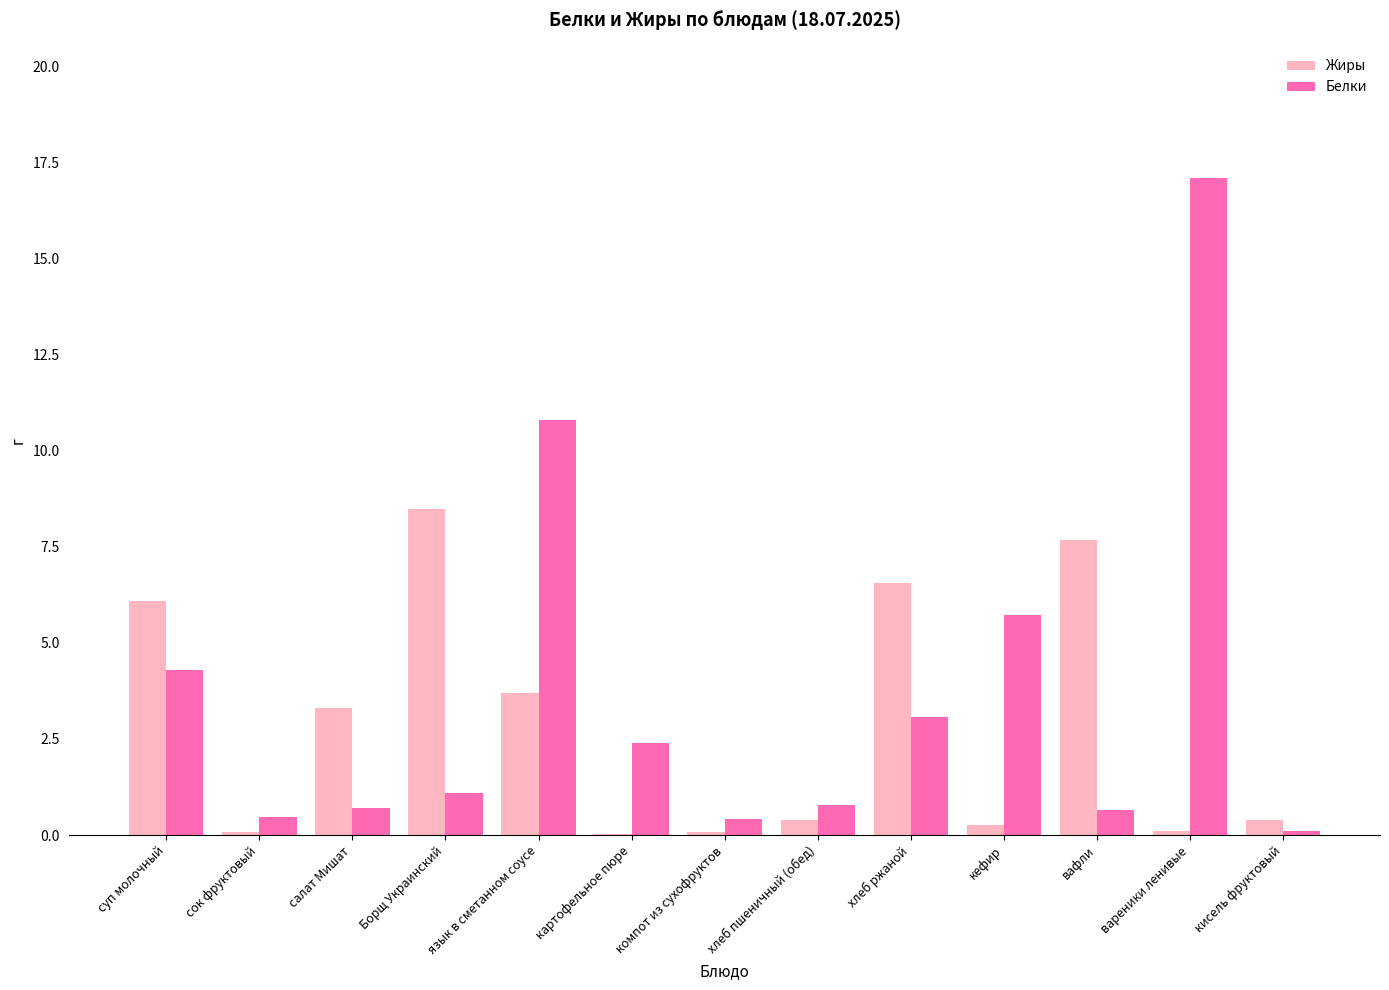

Are the bars grouped side by side (vs. stacked)?

Yes